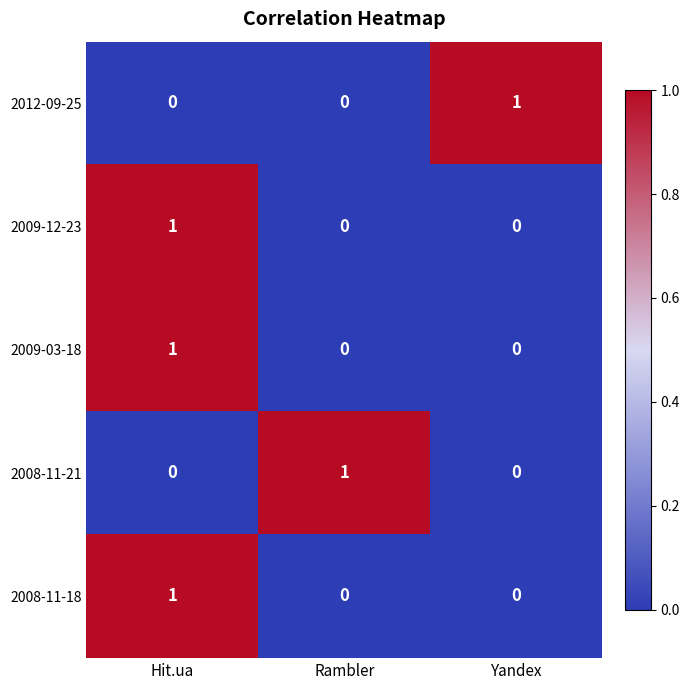

At how many categories does at least one series exceed 0?

3